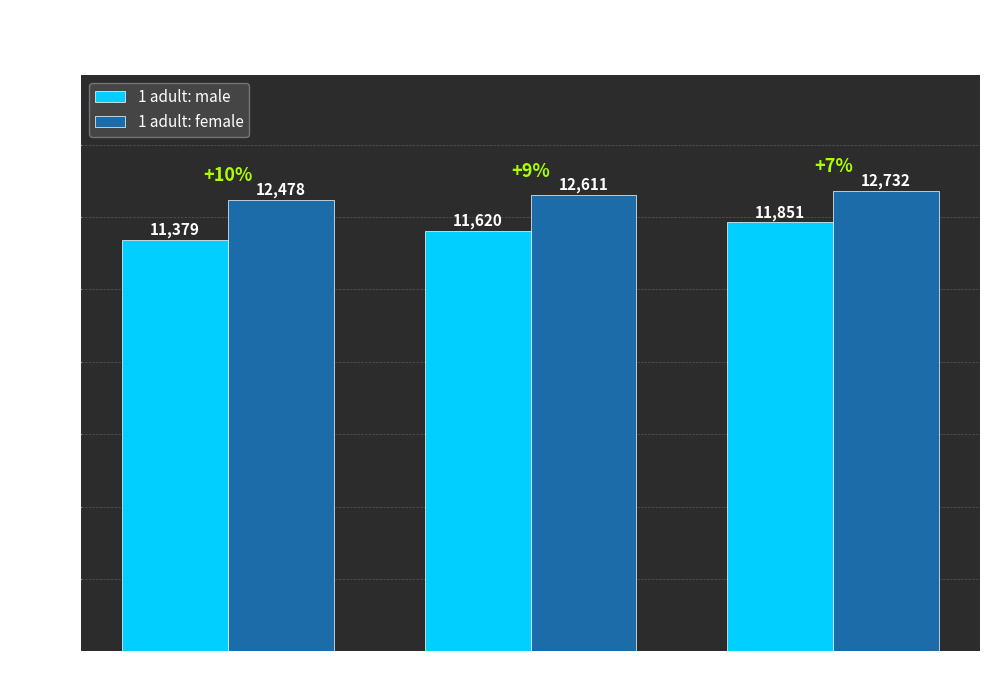

Which category has the lowest value in the 1 adult: female series?

2016